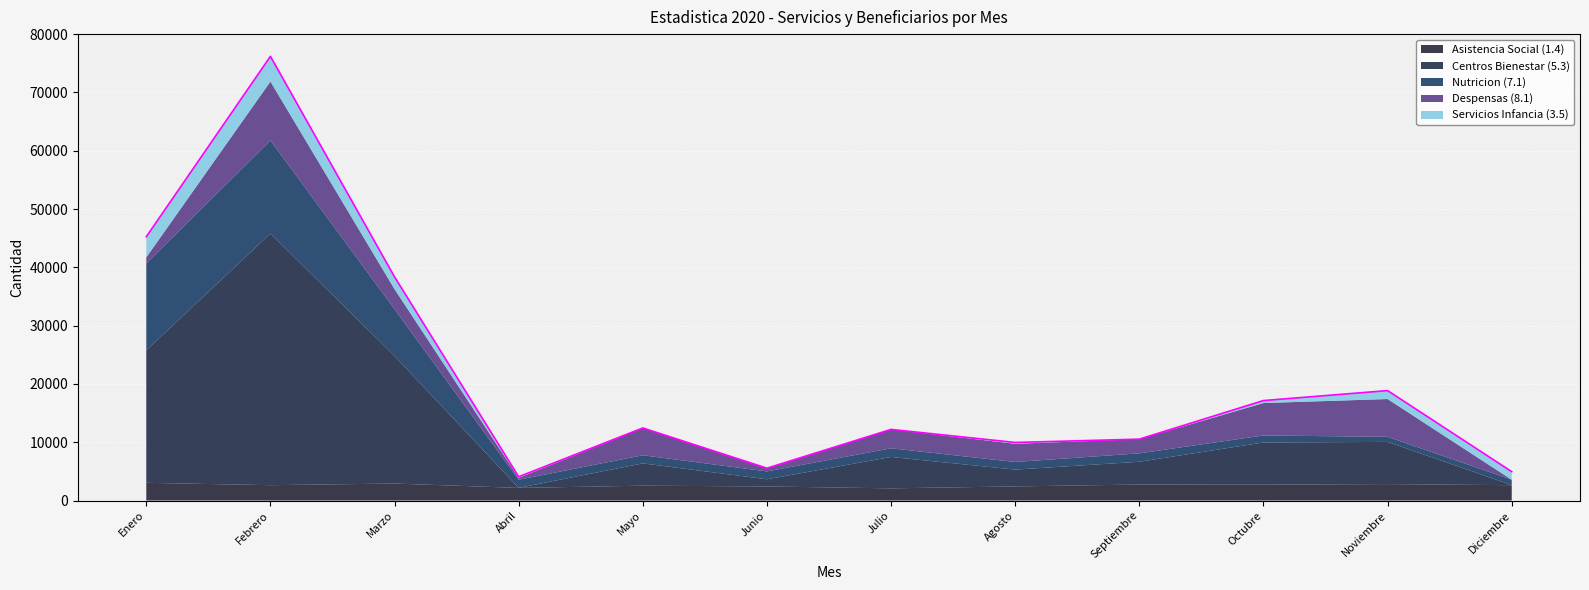

How many lines are shown in the chart?

5